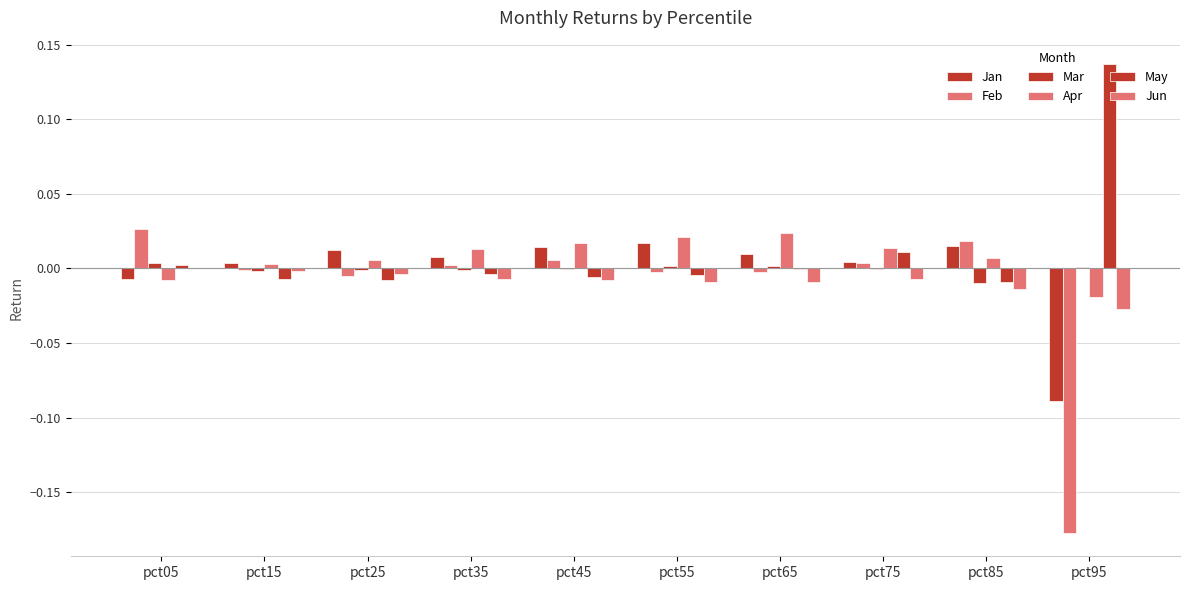

Between pct55 and pct65, which series saw the biggest shift?

Jan